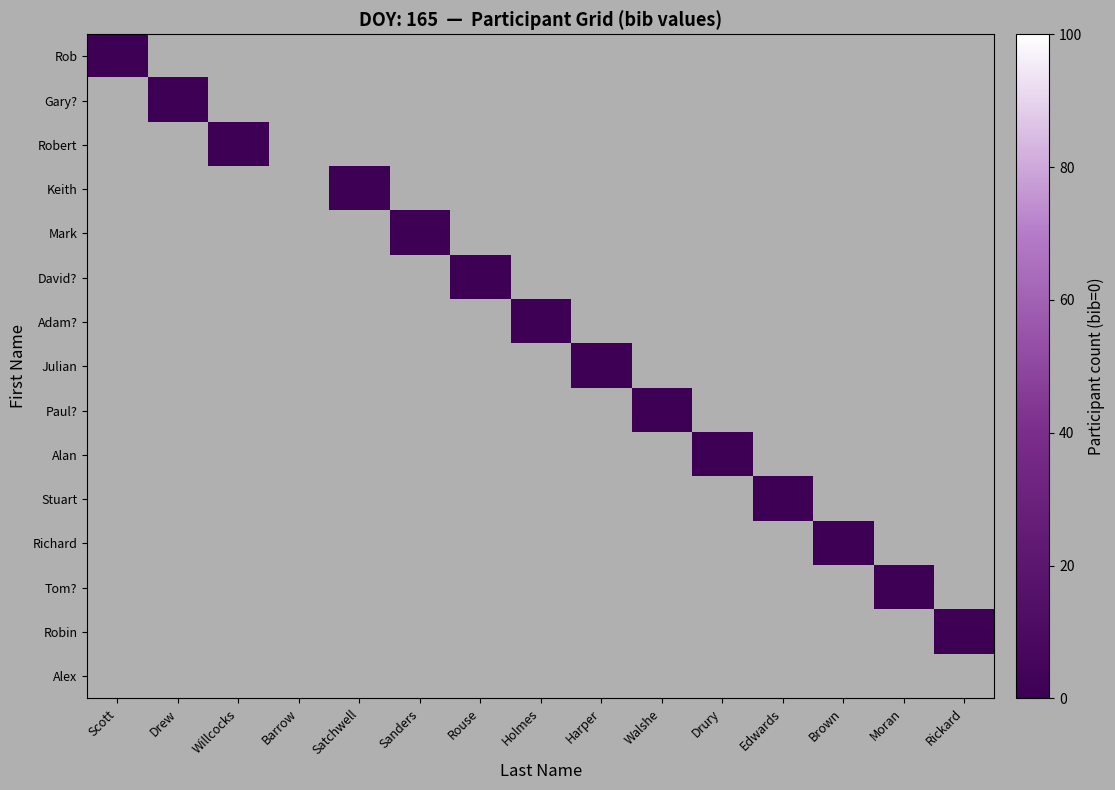

What is the spread (max minus min) of values at Drury?

1